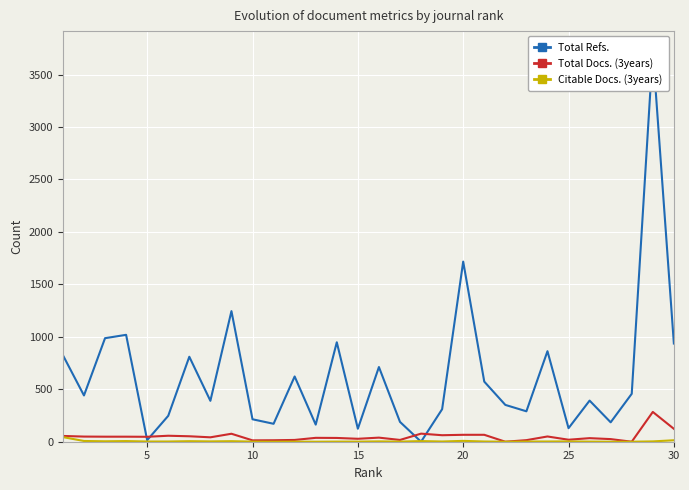

List the series in order of their peak value, highest first.

Total Refs., Total Docs. (3years), Citable Docs. (3years)